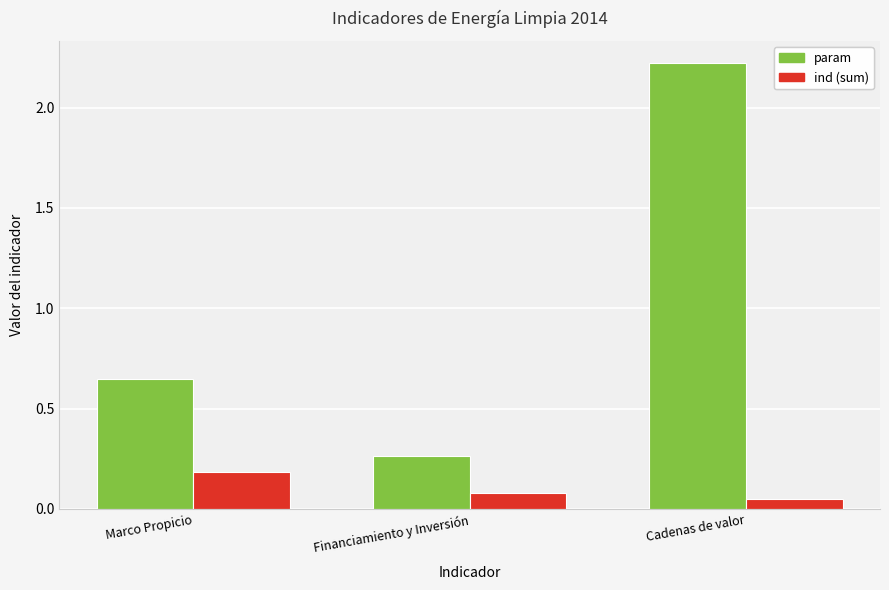

What is the maximum value for ind (sum)?

0.2